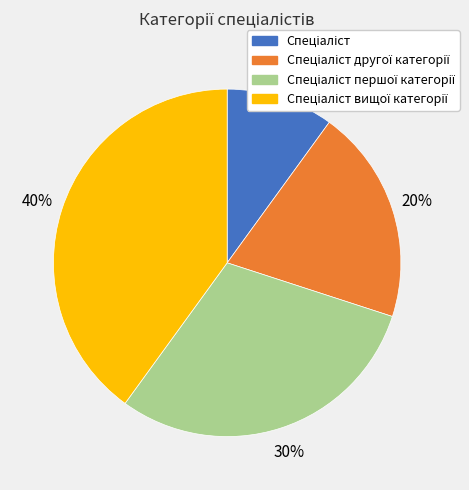

Does any single category account for the majority?

No